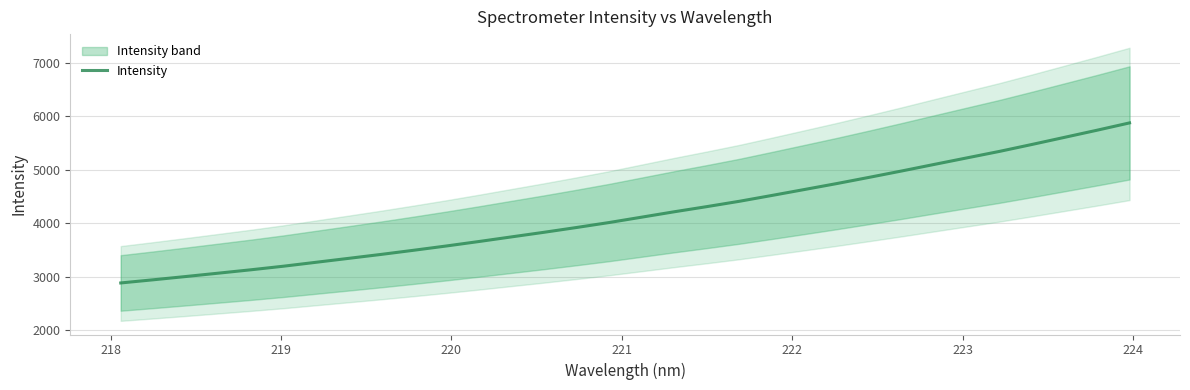

What is the maximum value shown in the chart?

5872.5